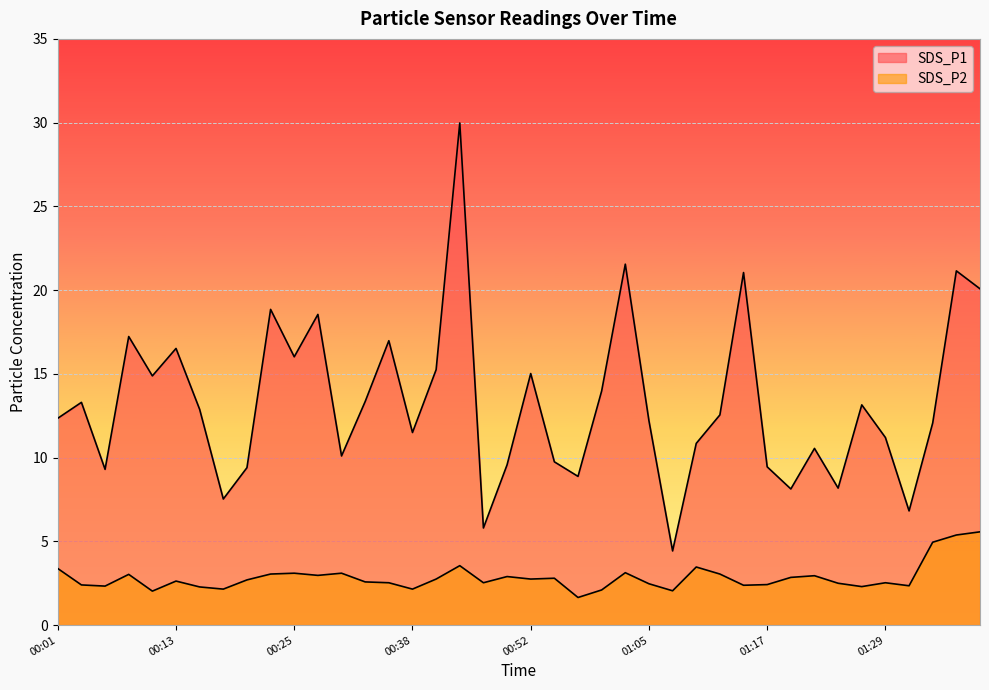

What is the average value of the SDS_P2 series?

2.8